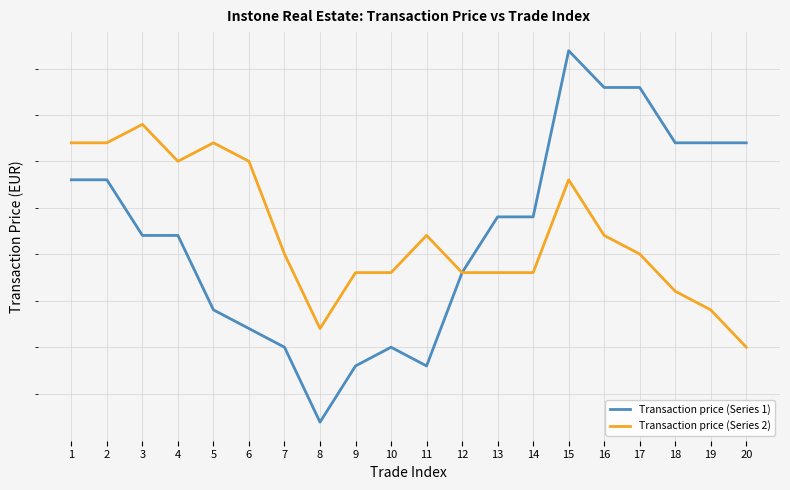

Which series changed the most between 1 and 9?

Transaction price (Series 1)